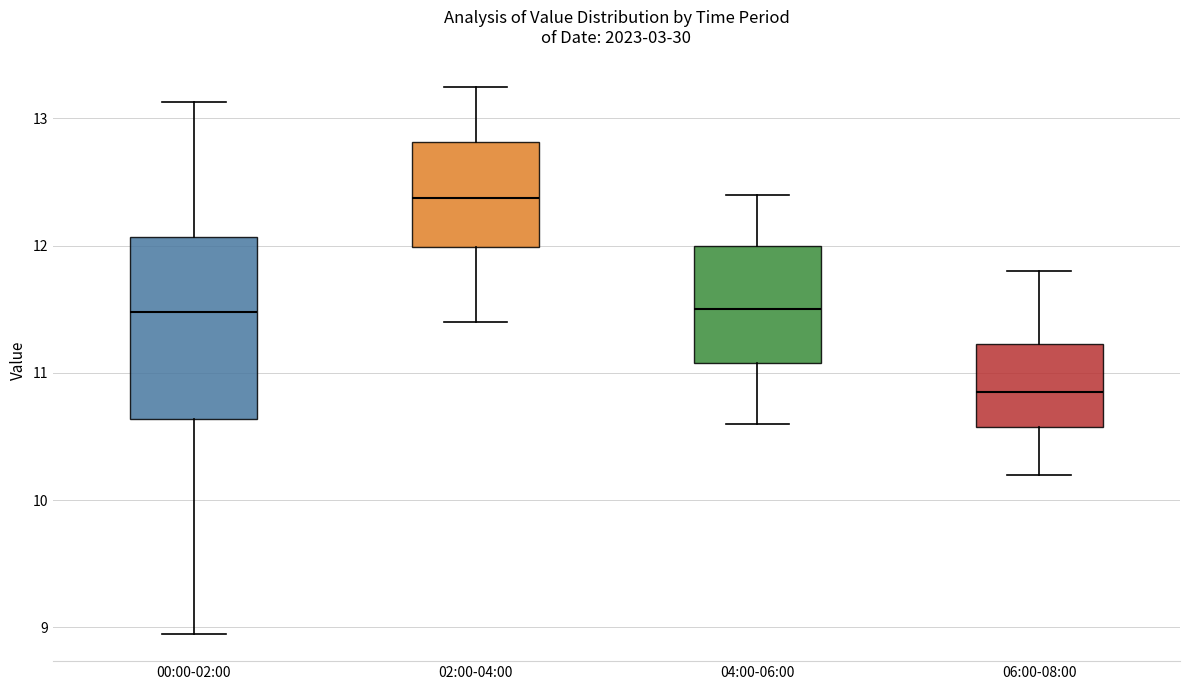

Which box's median line is the highest?

02:00-04:00